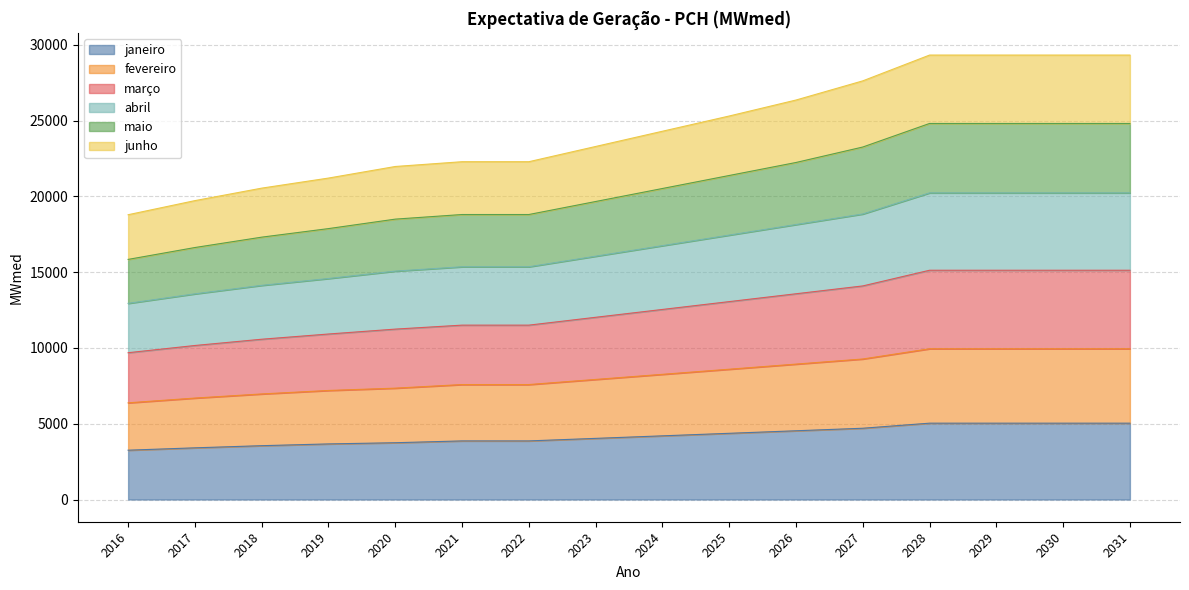

What is the total value across all series at 2019?

21212.2